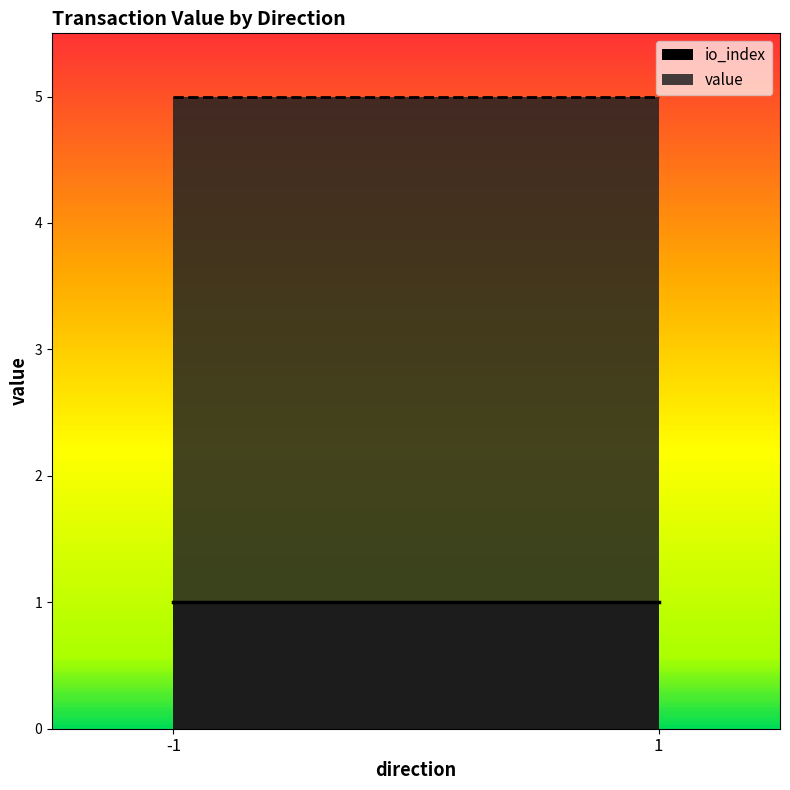

What is the sum of all value values?

10.0